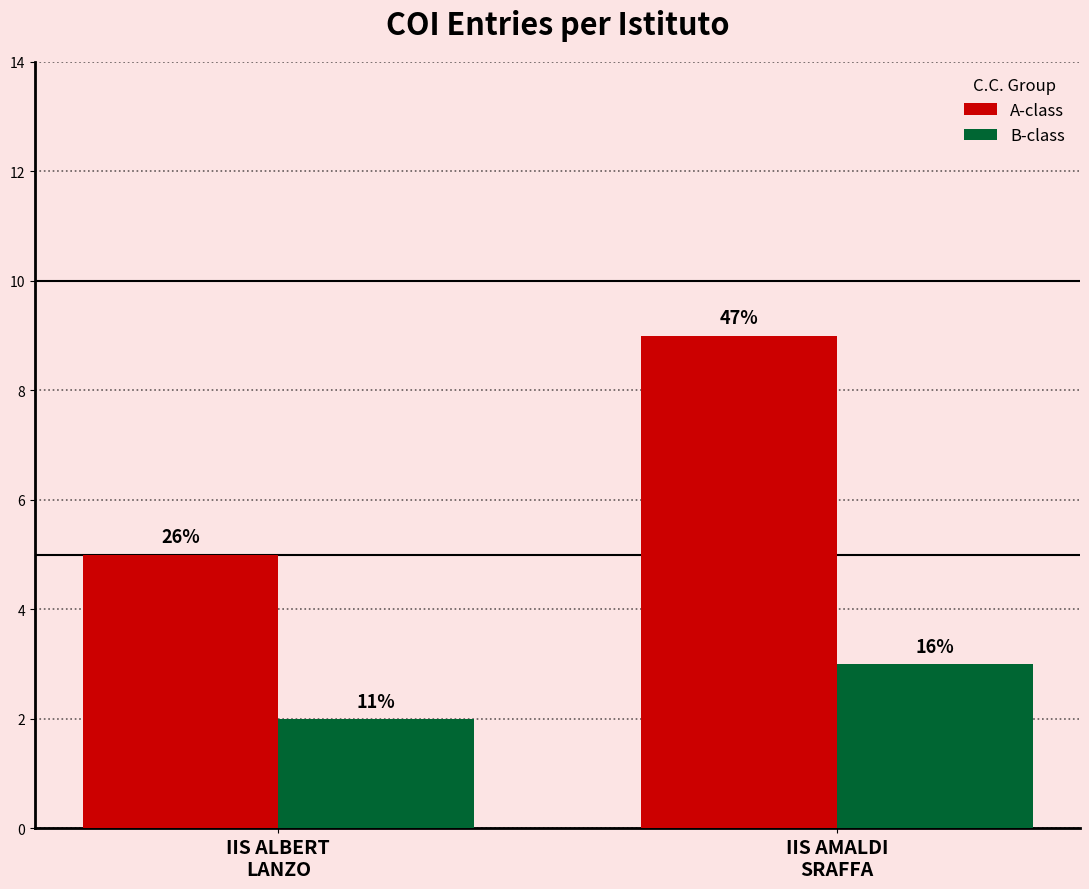

Rank the series at IIS ALBERT
LANZO from highest to lowest value.

A-class, B-class